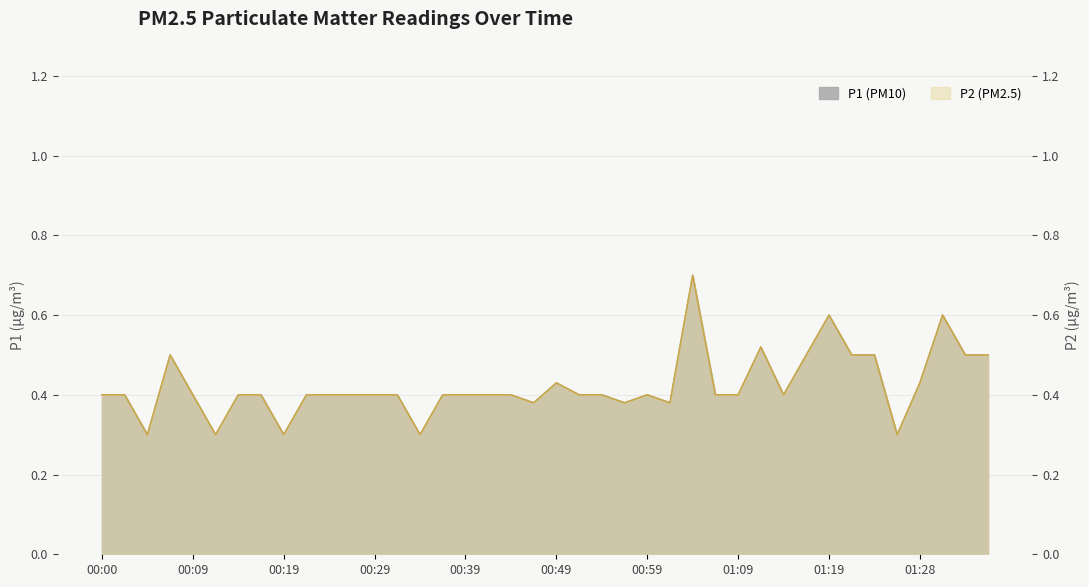

At which label is P1 closest to 0?

00:05